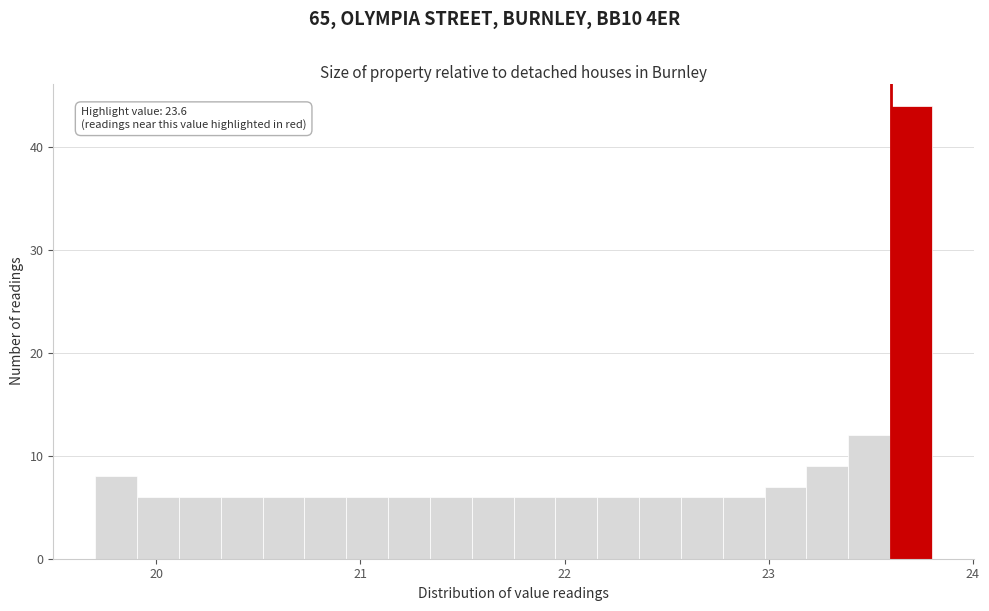

Around what value on the x-axis is the tallest bar? Give the approximate position of its centre, as read against the axis.

23.7